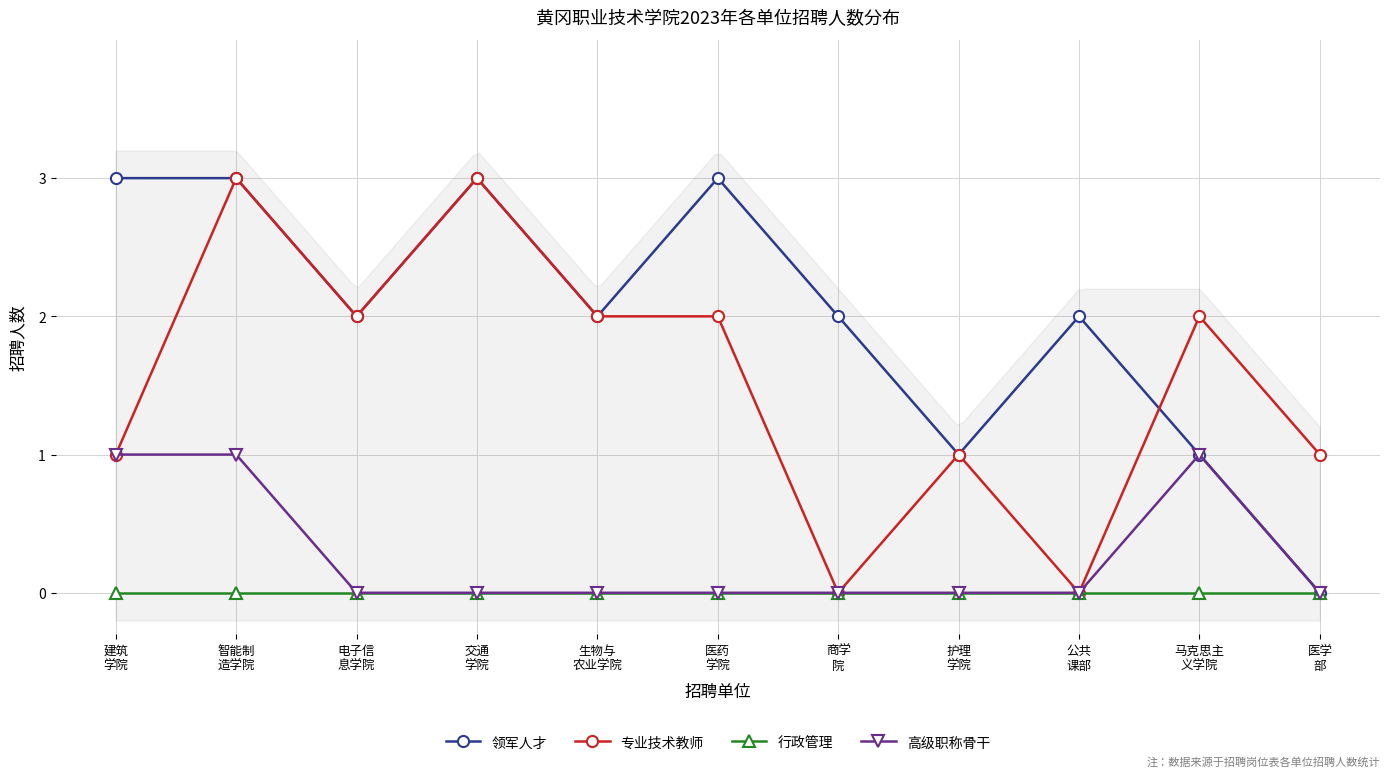

How many 专业技术教师 values are between 1 and 2?

7